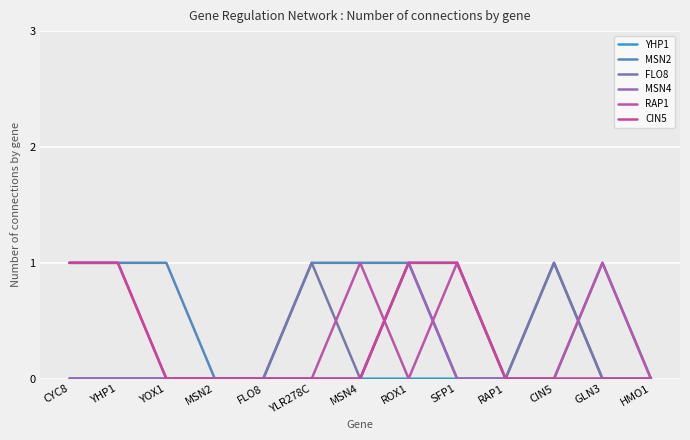

Is this an area chart (filled region under the line)?

No